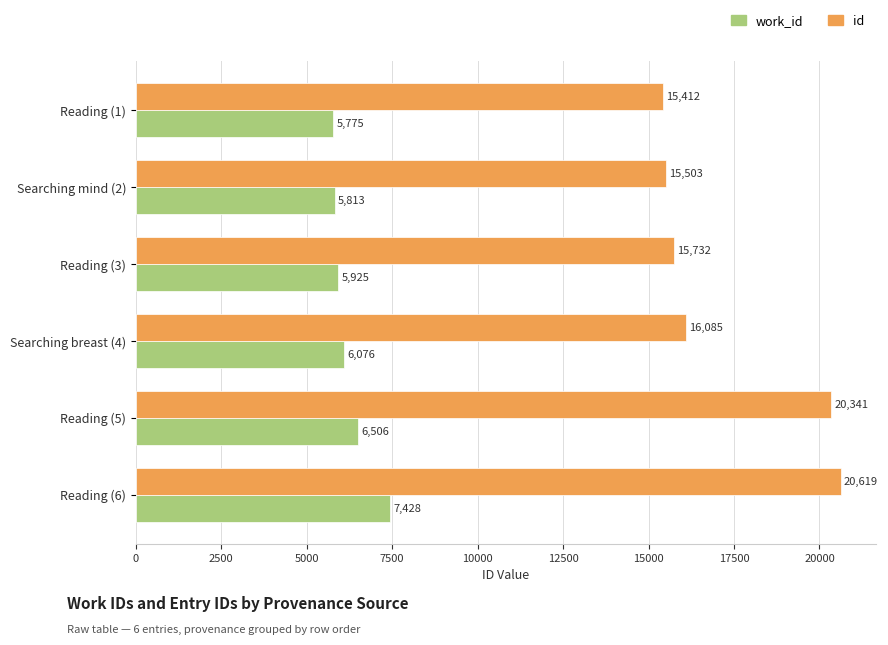

At which category does the chart reach its peak across all series?

Reading (6)